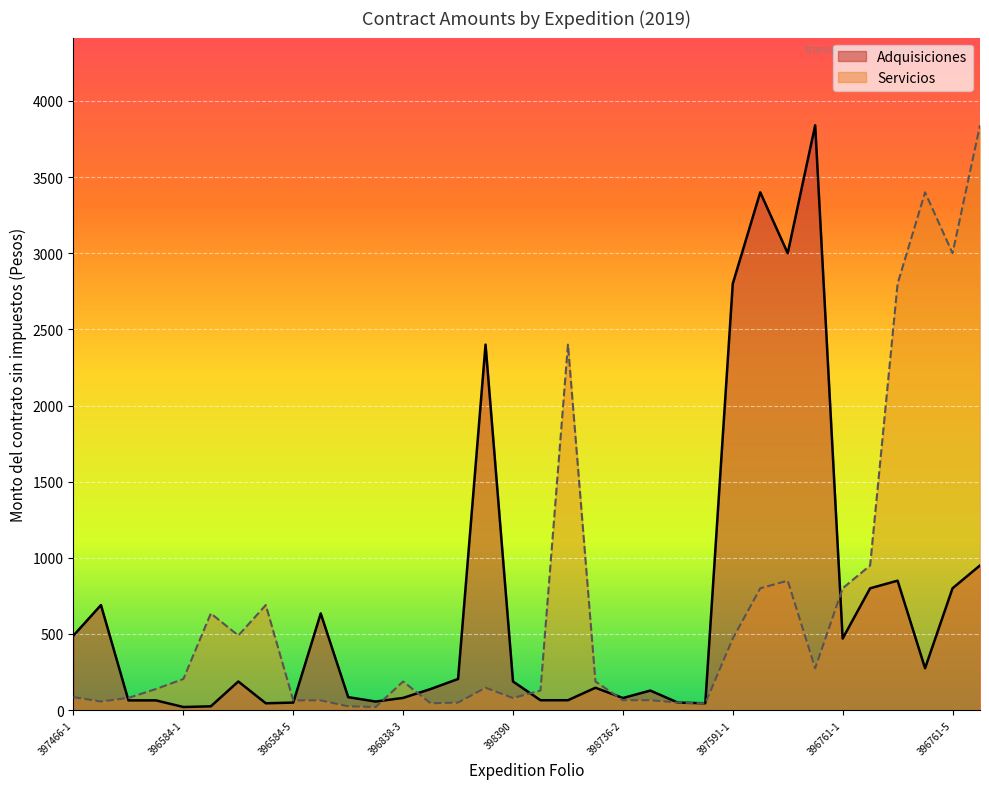

What is the value of the Adquisiciones point at the 18th from the left?

65.0